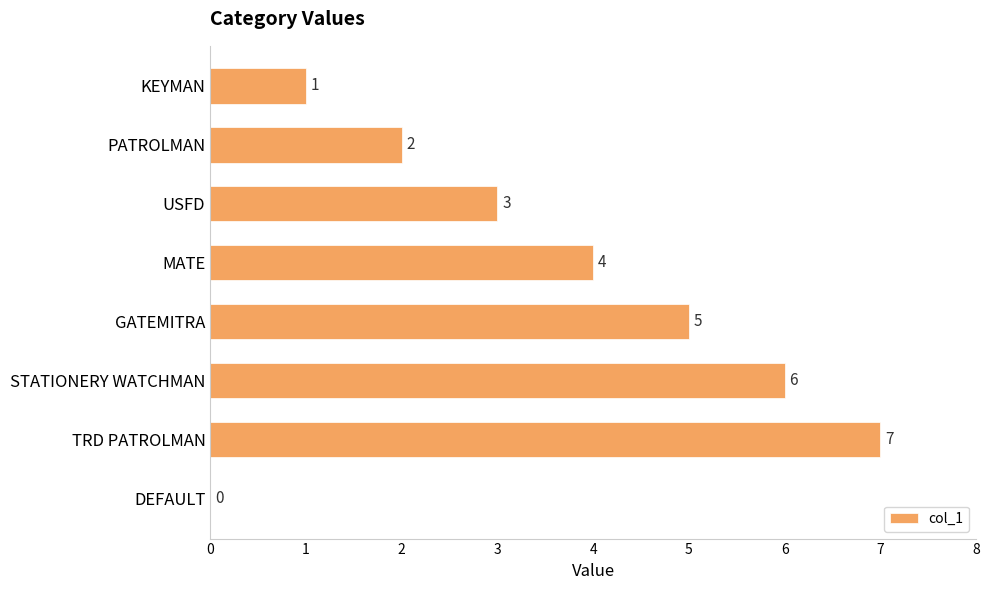

Are the bars grouped side by side (vs. stacked)?

No